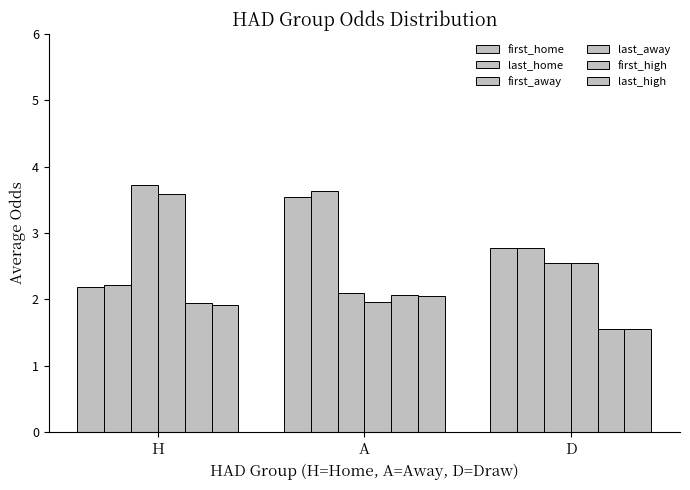

What is the difference between the first_high values at A and D?

0.5